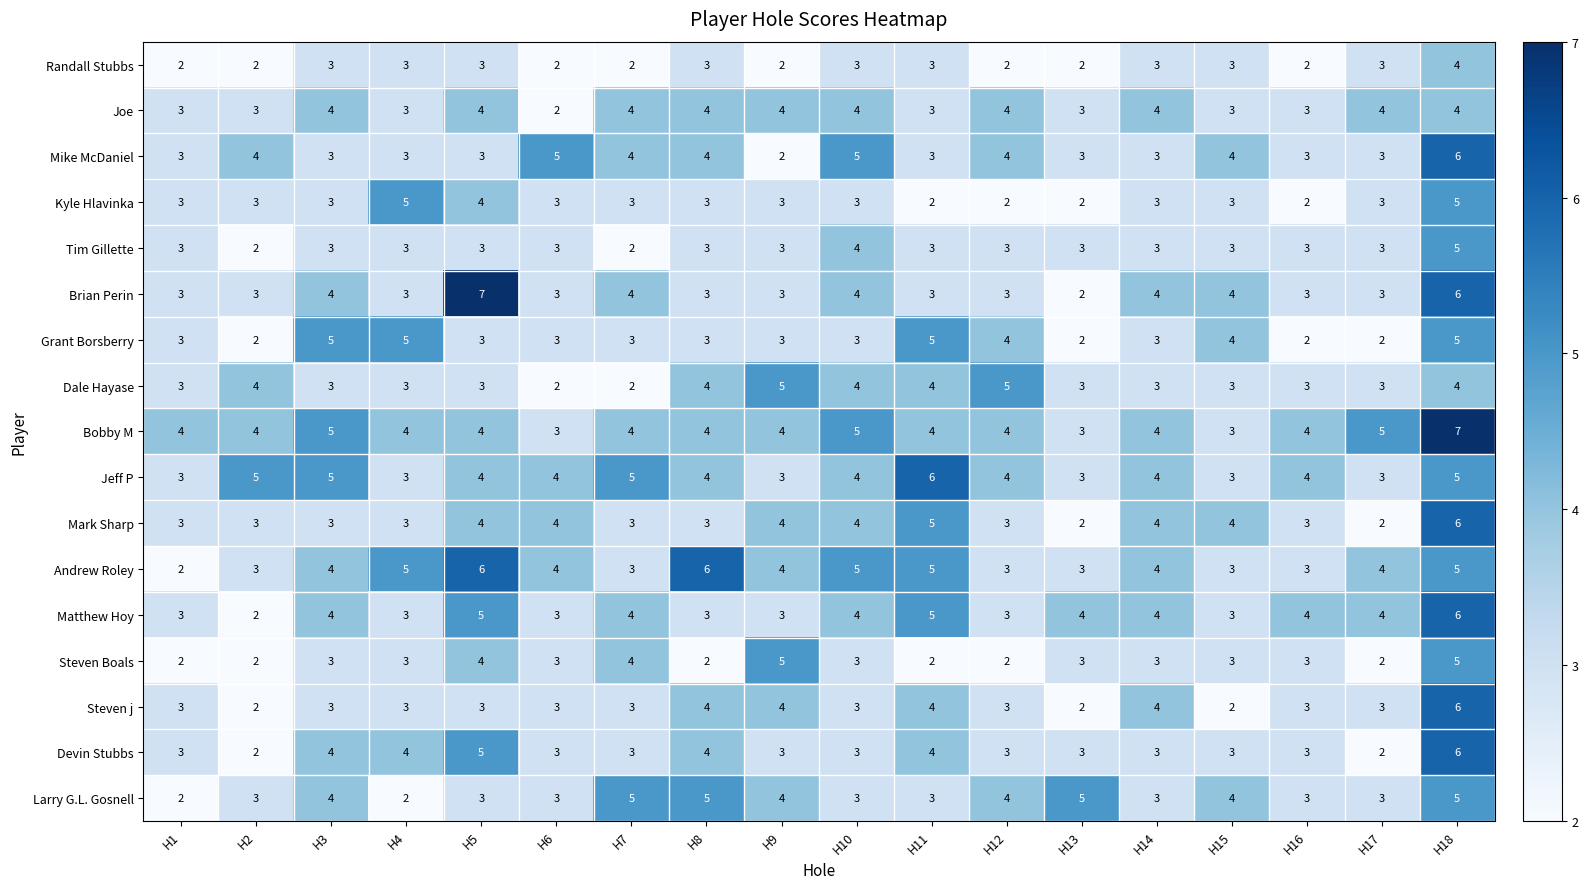

Read the Tim Gillette value at H5.

3